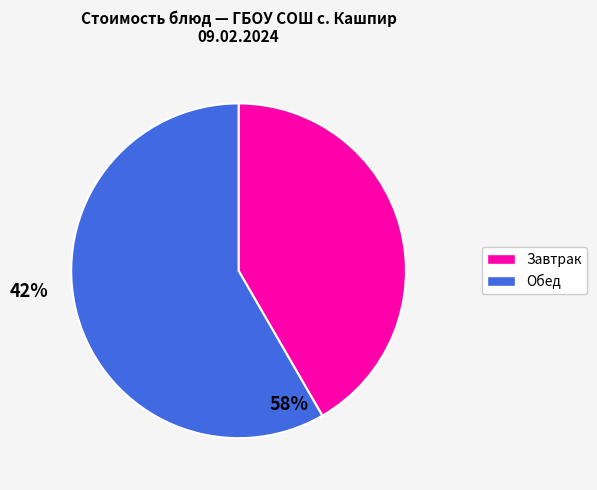

Does any single category account for the majority?

Yes